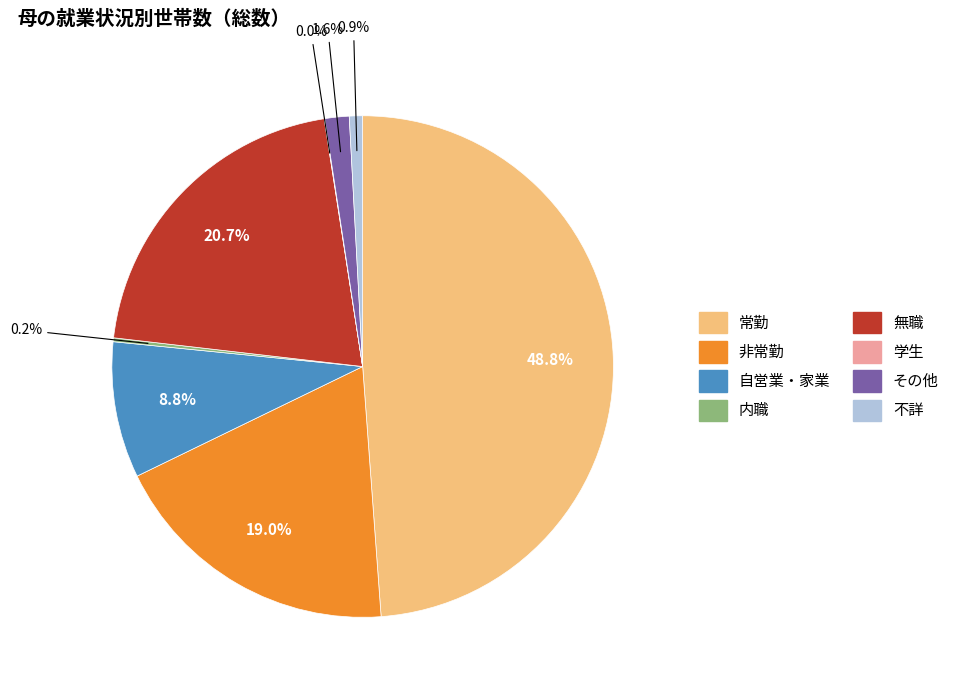

Is 非常勤 the majority of the pie?

No